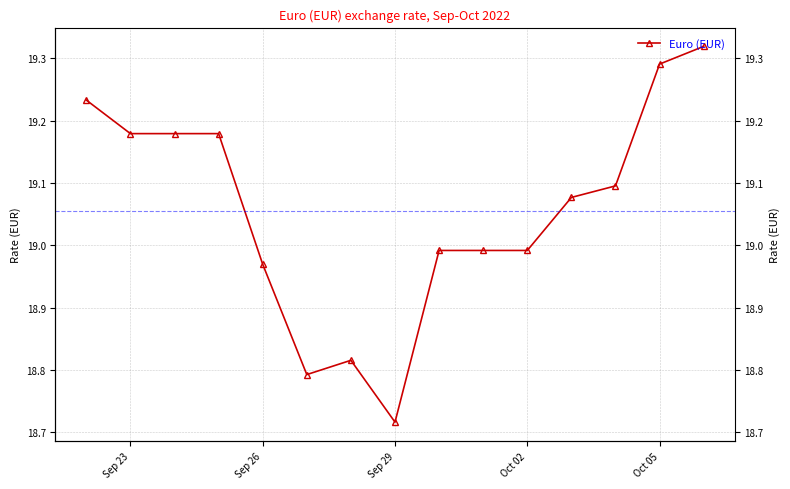

True or false: there are more than 0 points higher than both neighbors.

True